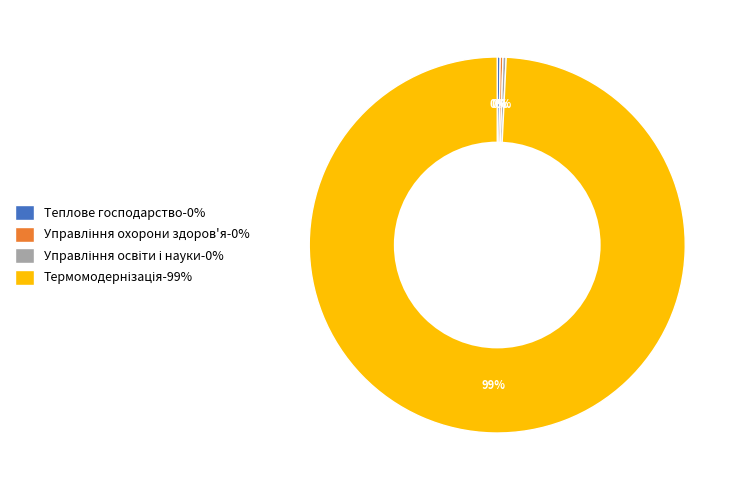

To the nearest percent, what is the average slice percentage?

25%